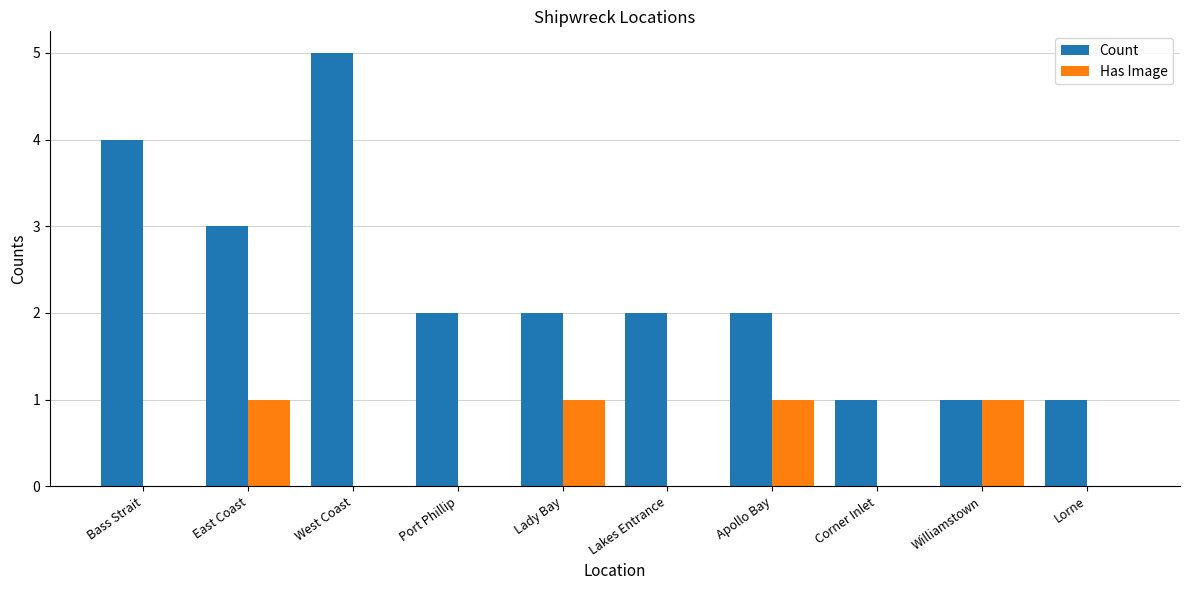

Which label corresponds to the largest value in the chart?

West Coast